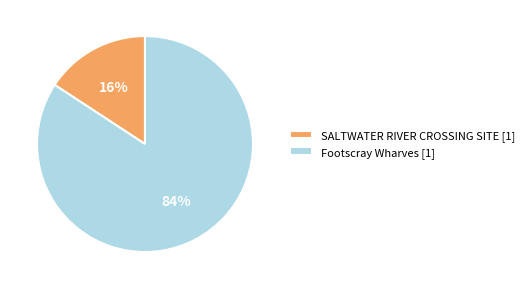

Do SALTWATER RIVER CROSSING SITE [1] and Footscray Wharves [1] together represent more than half of the pie?

Yes